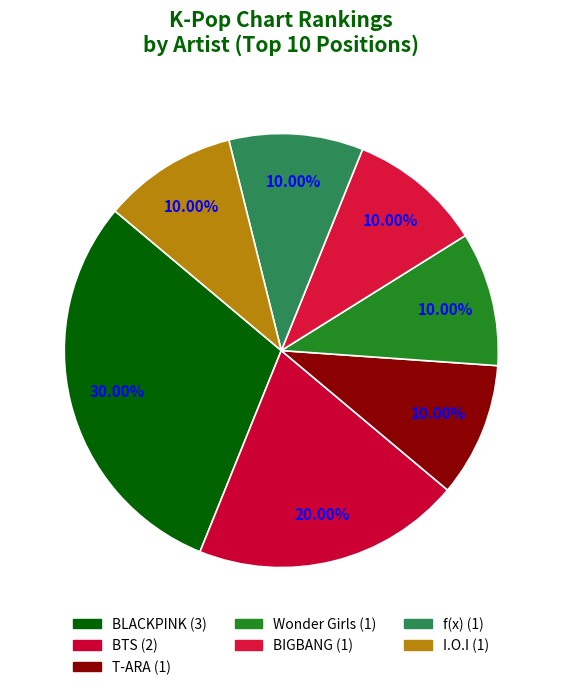

Is it true that I.O.I is 10% of the pie?

True